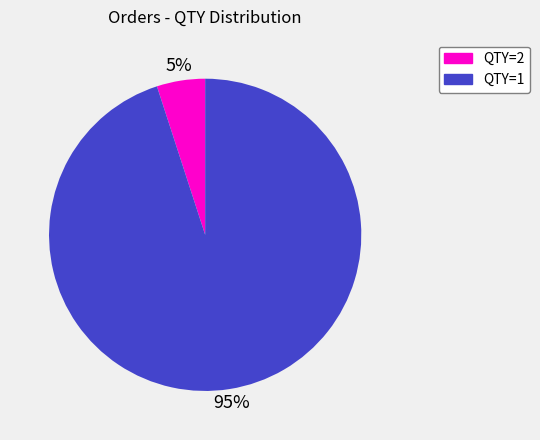

The QTY=2 slice represents 15% of the pie. True or false?

False